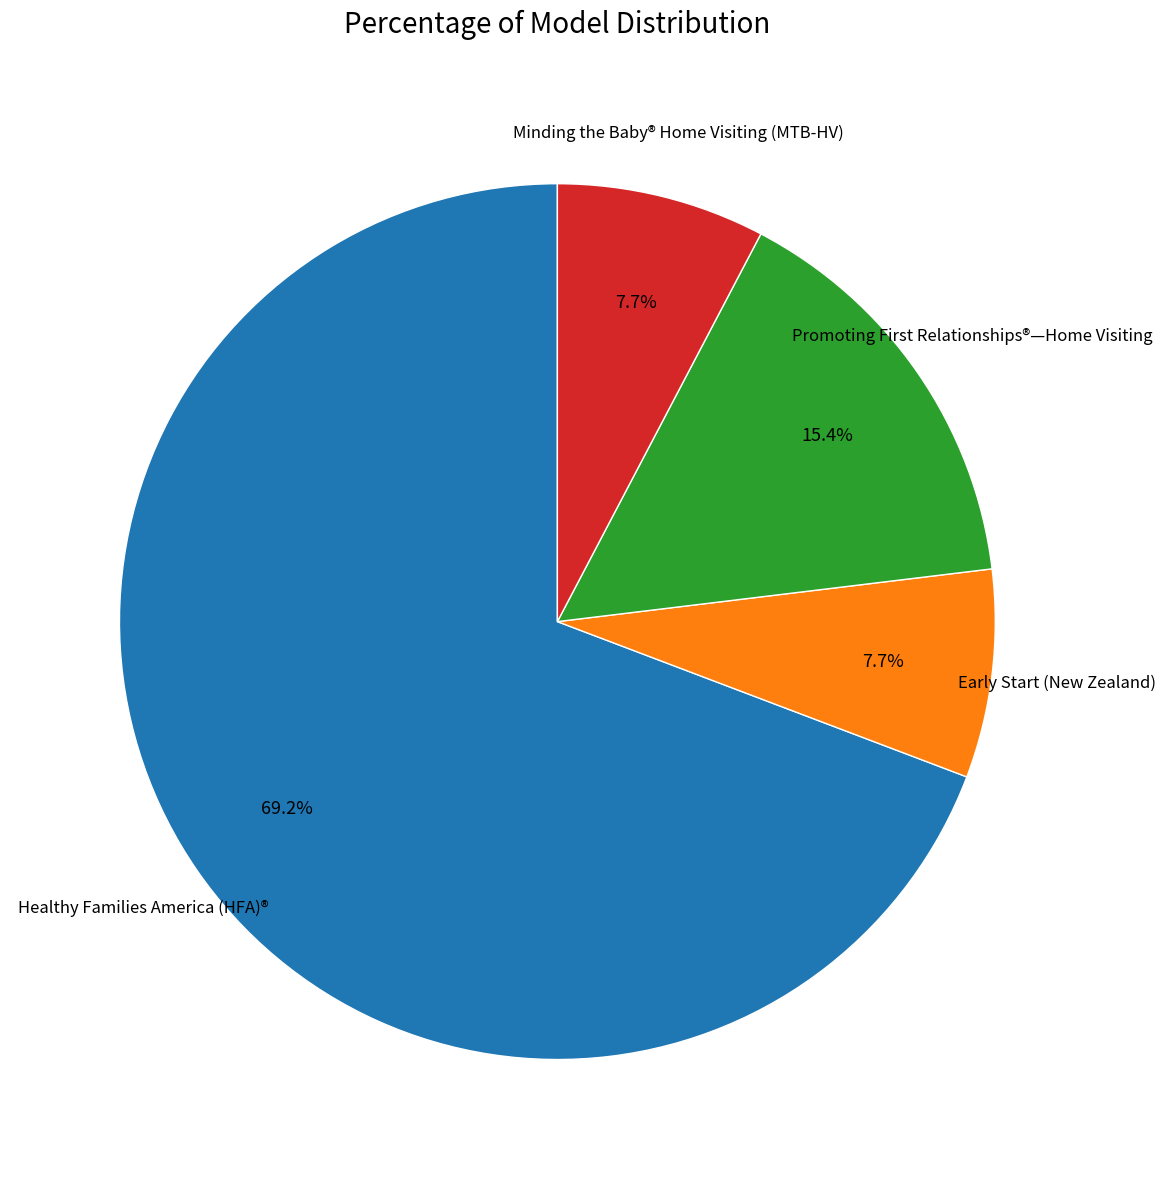

Is there a majority slice in this chart?

Yes